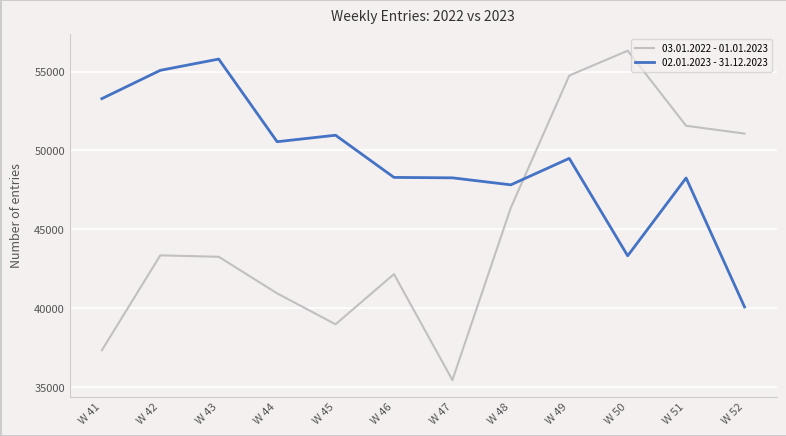

Does the chart have visible grid lines?

Yes